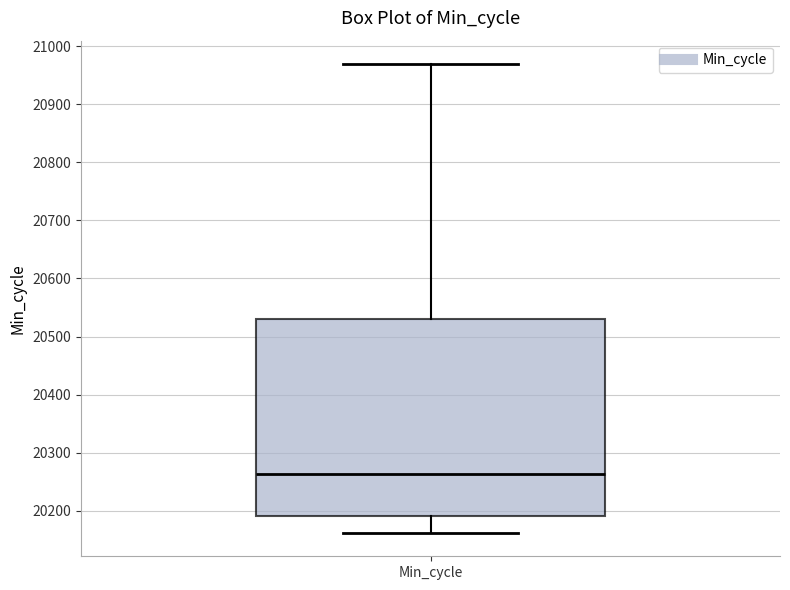

Where is the upper edge of the box for Min_cycle on the y-axis? The values are not printed on the chart, so give them approximately, as read against the axis.

20530